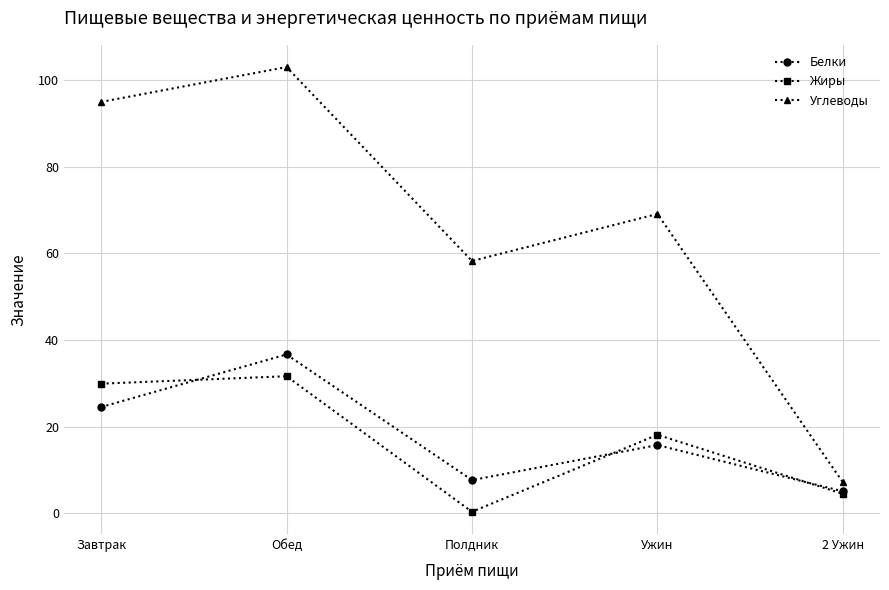

What is the maximum value for Углеводы?

103.0